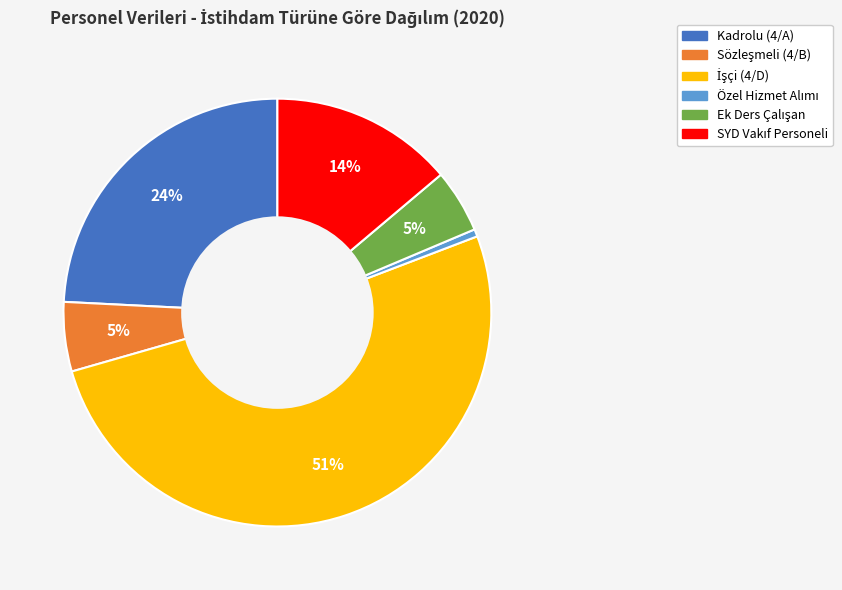

To the nearest percent, what percentage of the pie is Kadrolu (4/A)?

24%